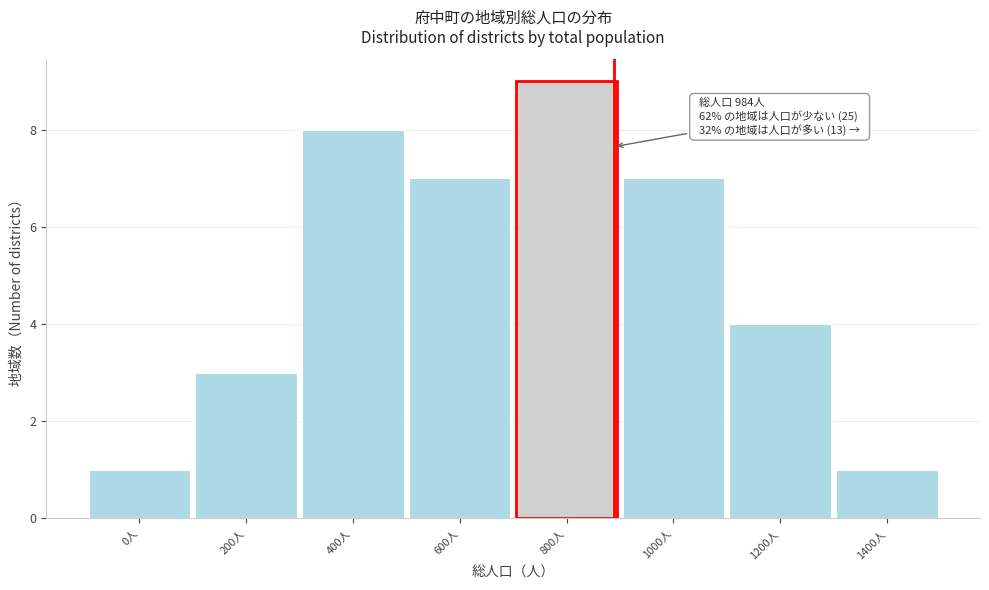

Reading right to left, transcribe all the data shown in this chart.

1	4	7	9	7	8	3	1